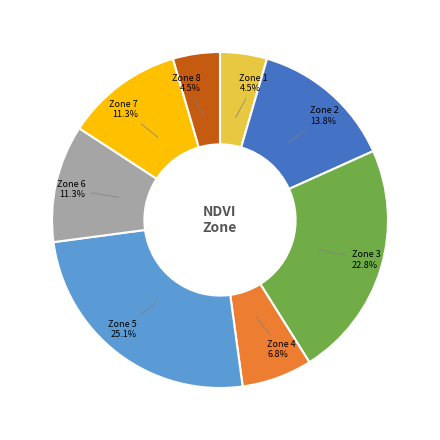

Is there any slice that represents more than half of the pie?

No